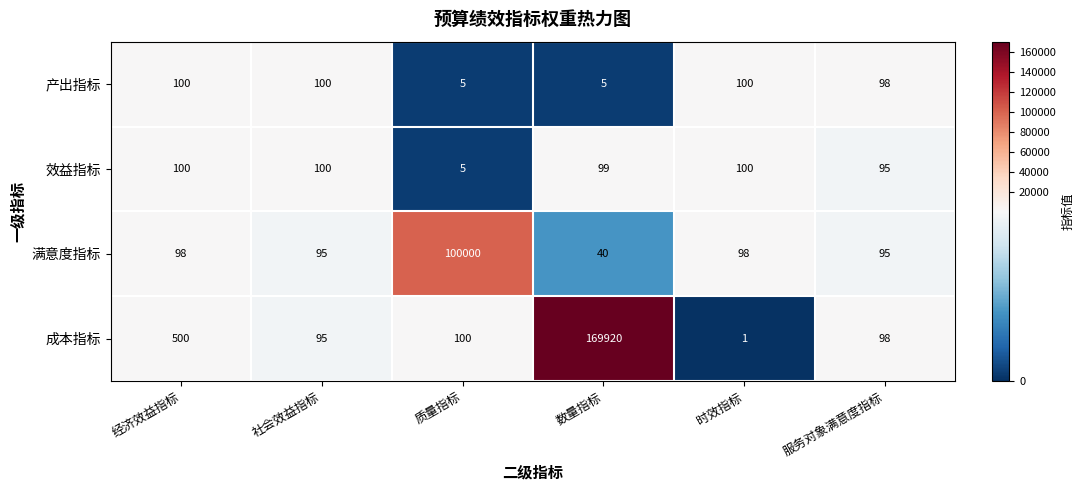

What is the difference between the highest and lowest values at 经济效益指标?

402